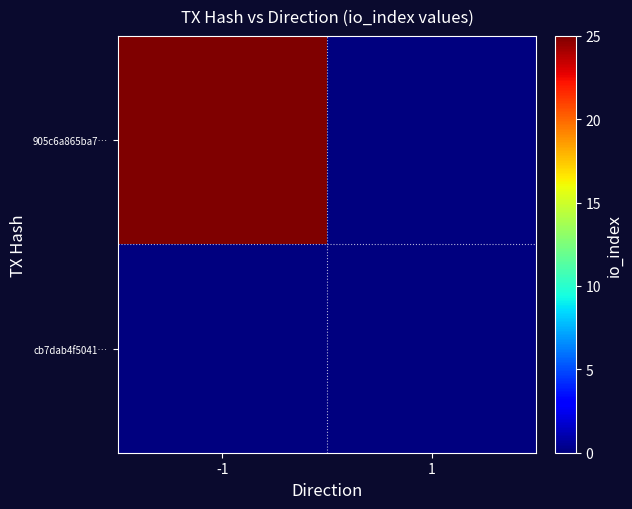

Which has a higher value, 1 or -1?

-1